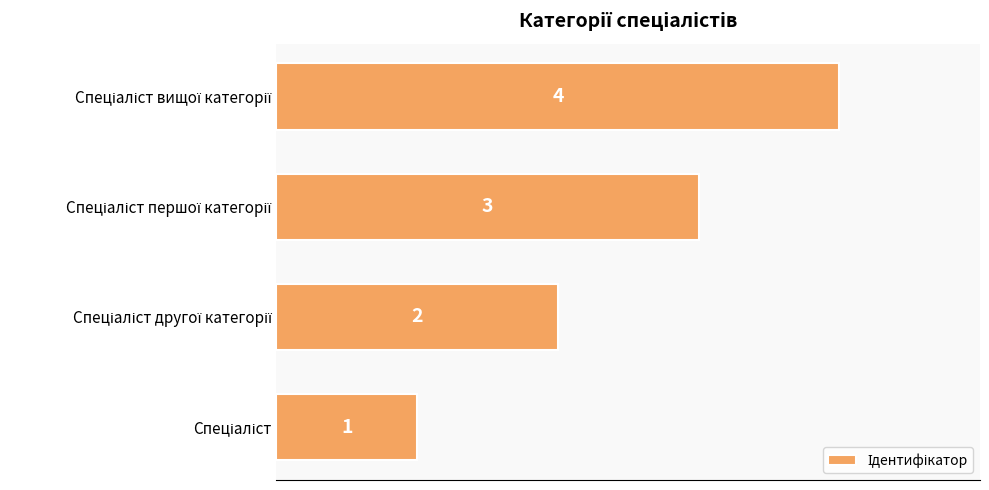

What is the sum of all values?

10